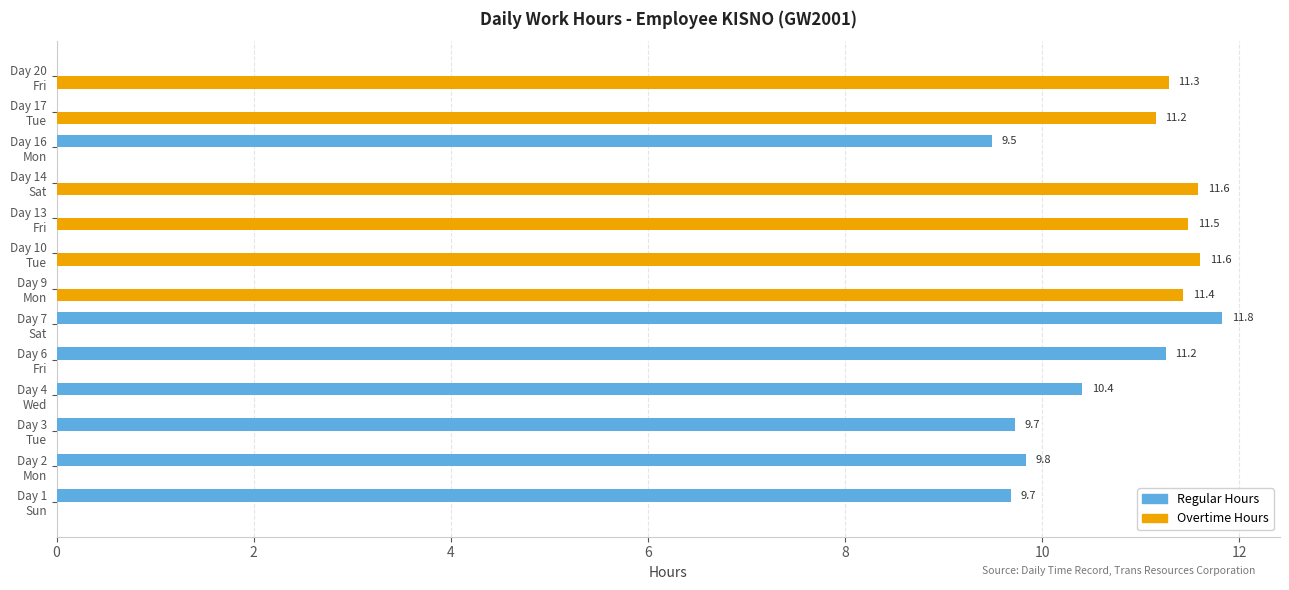

What is the highest value of the Regular Hours series?

11.8